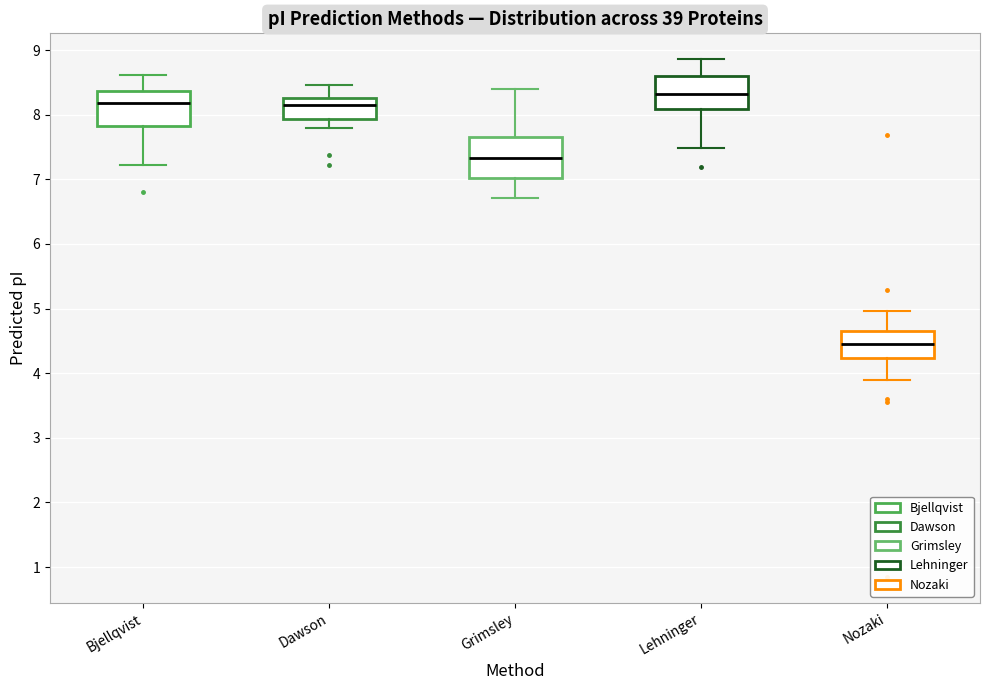

Reading left to right, read every box against the y-axis: the position of its median line, the range the box covers, and the ends of its whiskers. The values are not printed on the chart, so give them approximately, as read against the axis.

Bjellqvist: median 8.2, box 7.8 to 8.4, whiskers 7.2 to 8.6
Dawson: median 8.2, box 7.9 to 8.3, whiskers 7.8 to 8.5
Grimsley: median 7.3, box 7.0 to 7.7, whiskers 6.7 to 8.4
Lehninger: median 8.3, box 8.1 to 8.6, whiskers 7.5 to 8.9
Nozaki: median 4.5, box 4.2 to 4.7, whiskers 3.9 to 5.0